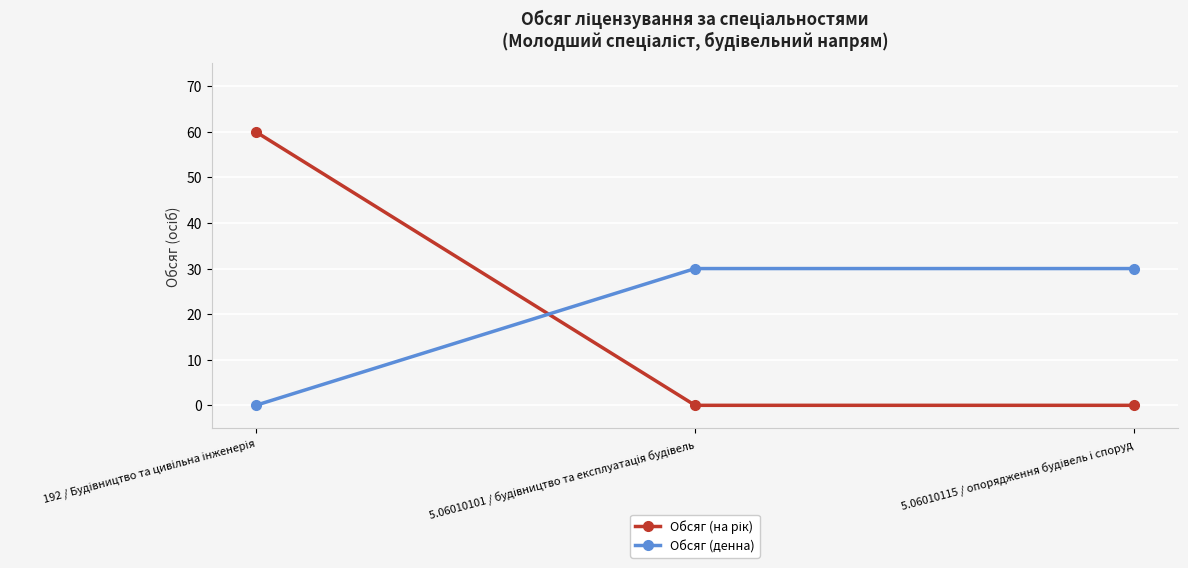

What is the greatest value displayed?

60